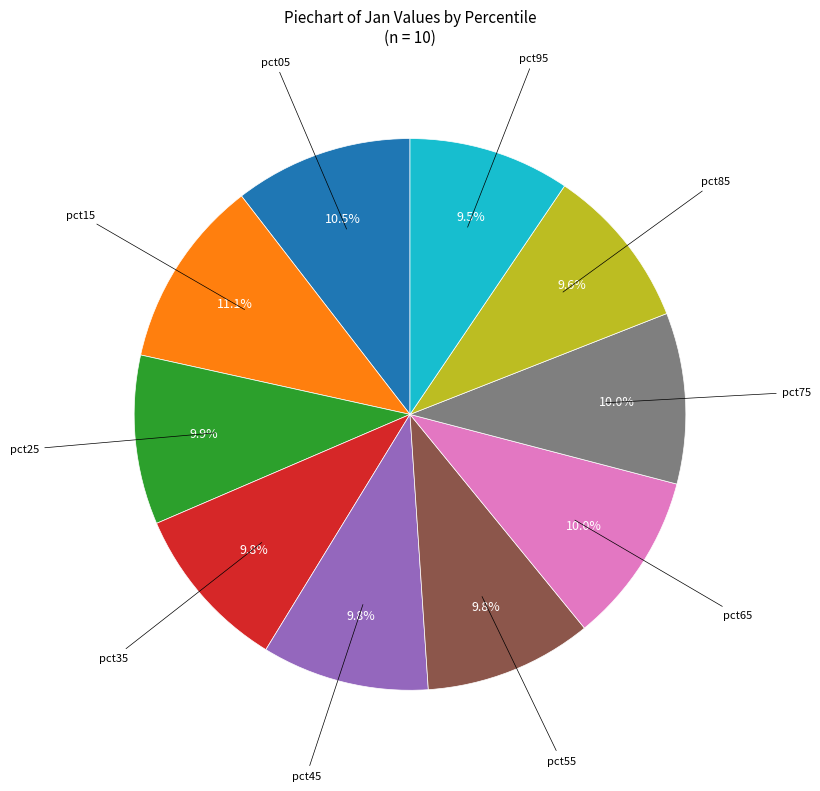

Does any single category account for the majority?

No